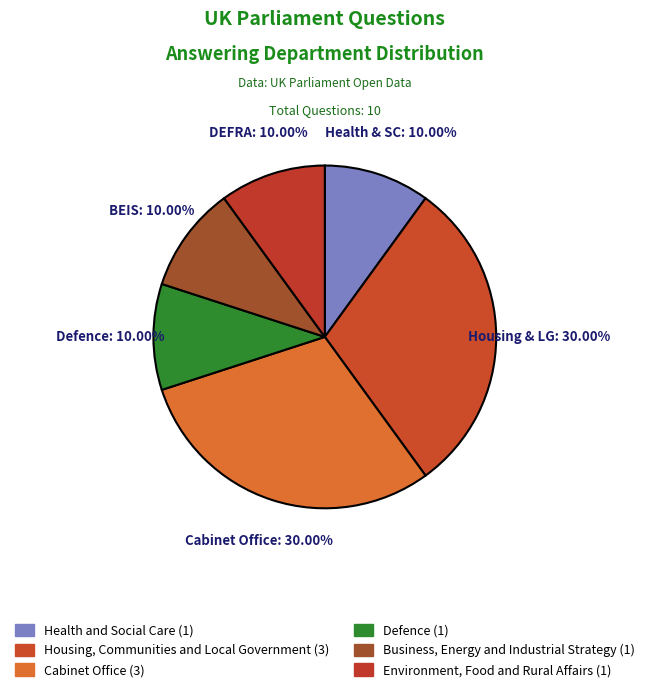

What is the change in value from Housing, Communities and Local Government to Environment, Food and Rural Affairs?

-2